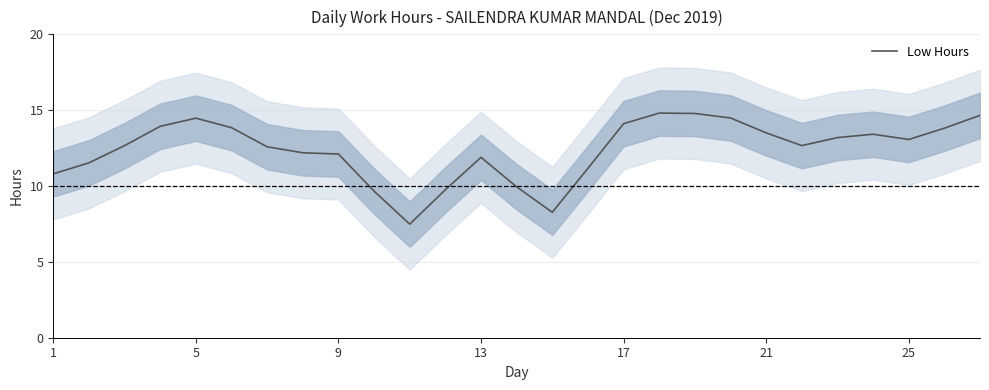

Reading left to right, list all the values displayed in this chart.

10.8	11.5	12.7	13.9	14.5	13.8	12.6	12.2	12.1	9.7	7.5	9.8	11.9	9.9	8.3	11.2	14.1	14.8	14.8	14.5	13.5	12.7	13.2	13.4	13.1	13.8	14.7